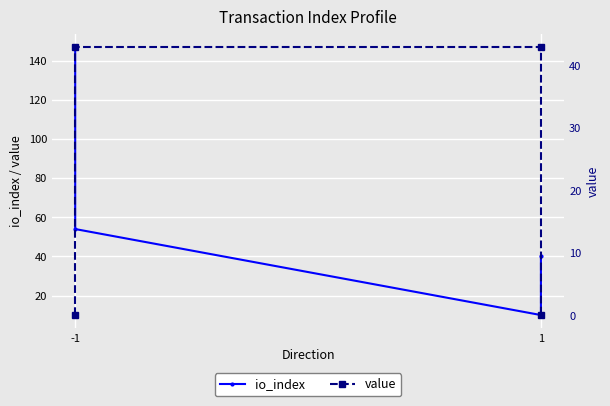

True or false: io_index has a value of 31.1 at -1.

False